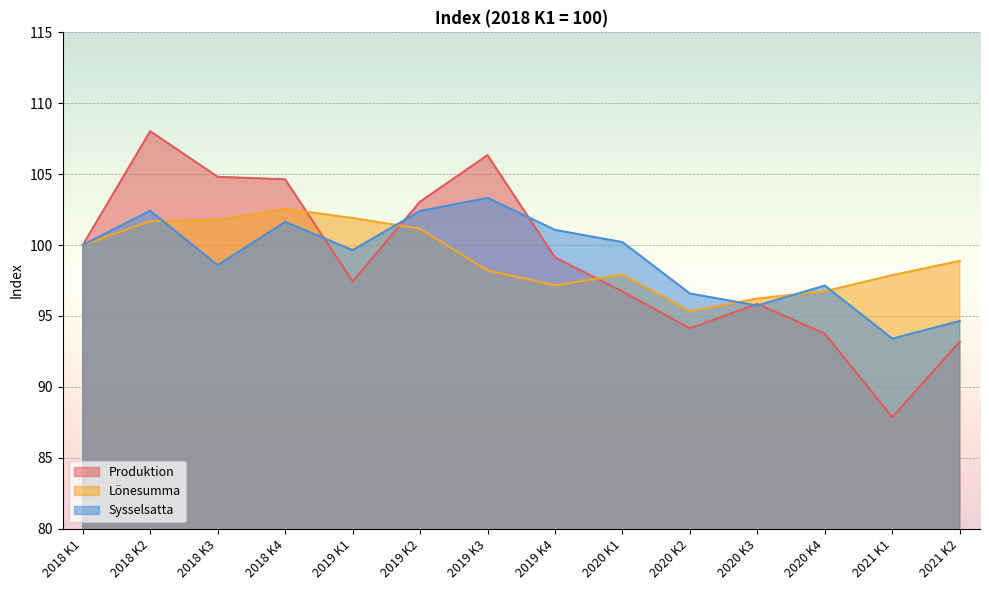

What value does the Produktion series have at 2018 K4?

104.6